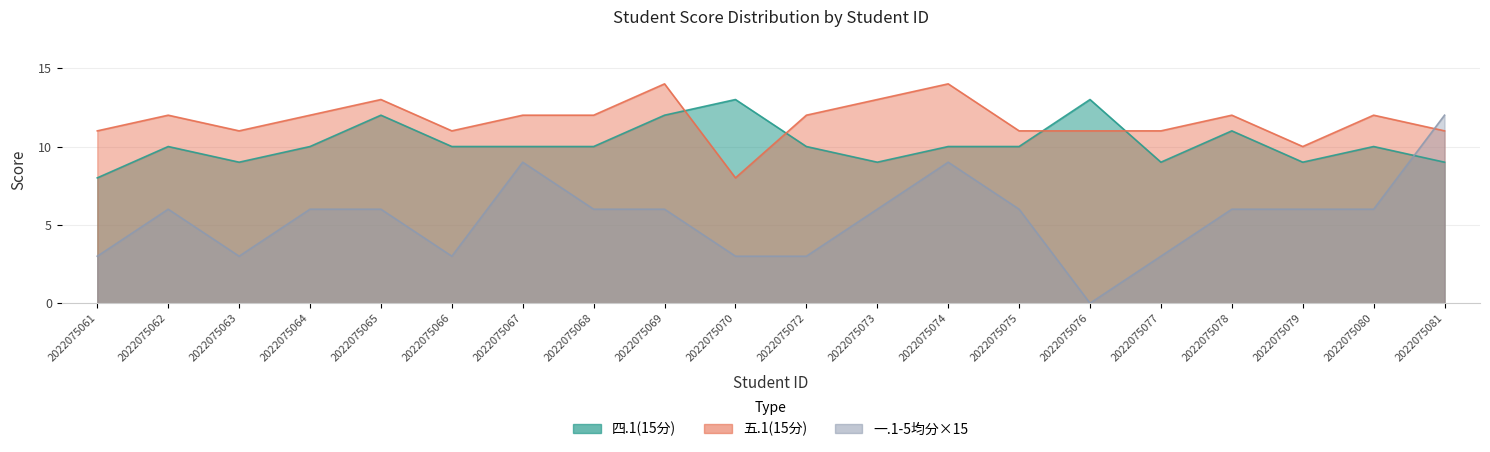

Between which two adjacent categories do 一.1-5均分 and 四.1(15分) first intersect?

2022075080 and 2022075081